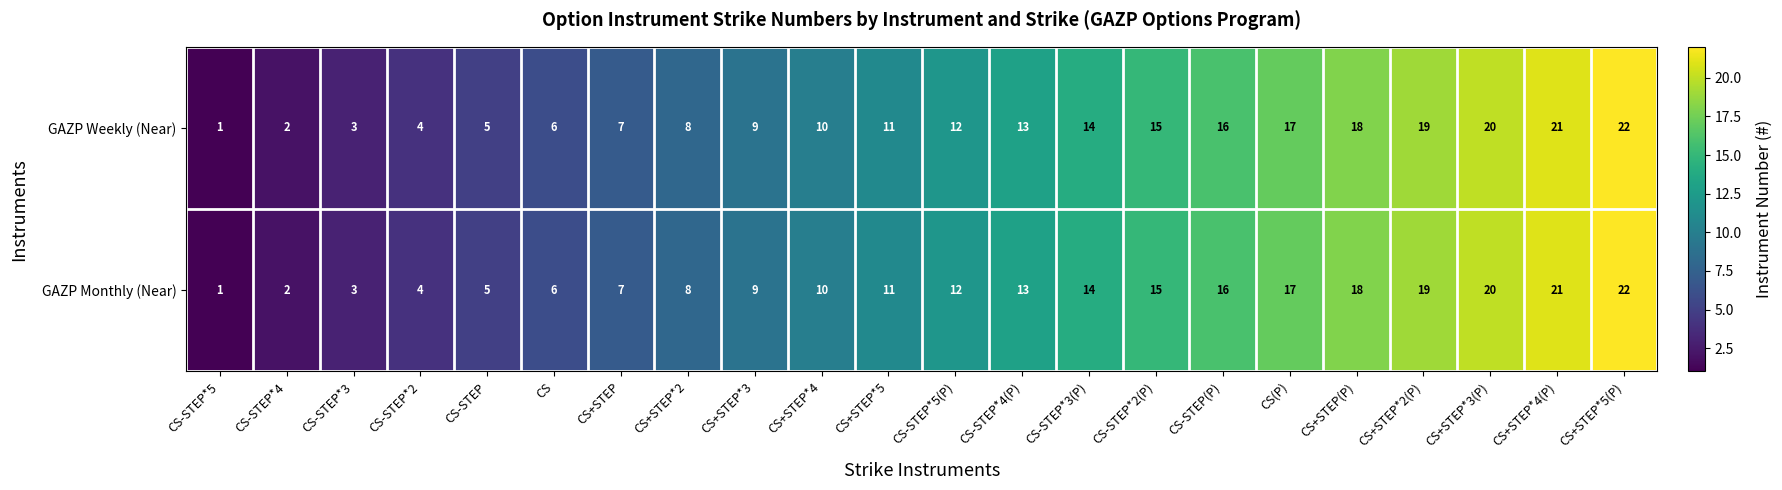

How many values in the GAZP Weekly (Near) series are below 12?

11